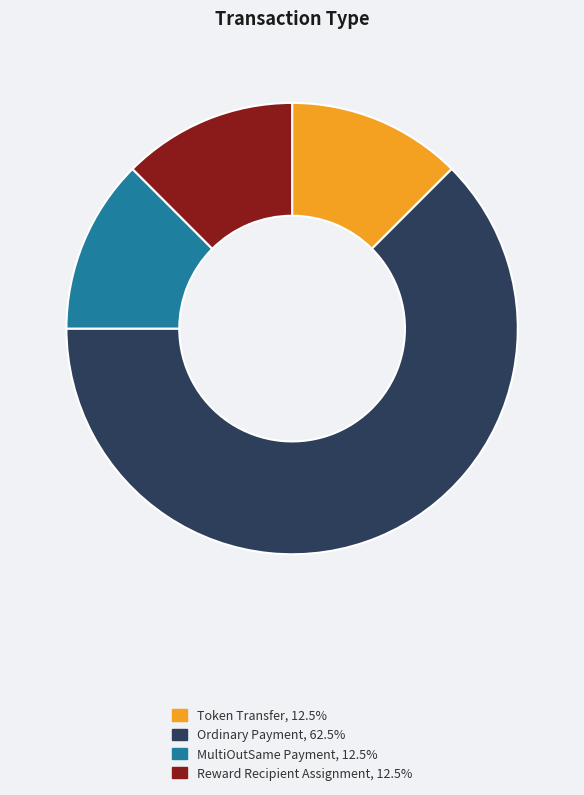

Is there a majority slice in this chart?

Yes